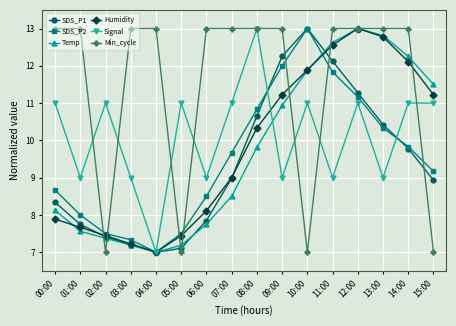

Reading right to left, extract all data points from this chart.

SDS_P1: 15:00=8.9	14:00=9.8	13:00=10.4	12:00=11.3	11:00=12.1	10:00=13.0	09:00=12.3	08:00=10.7	07:00=9.0	06:00=7.8	05:00=7.1	04:00=7.0	03:00=7.2	02:00=7.4	01:00=7.7	00:00=8.3
SDS_P2: 15:00=9.2	14:00=9.8	13:00=10.3	12:00=11.2	11:00=11.8	10:00=13.0	09:00=12.0	08:00=10.8	07:00=9.7	06:00=8.5	05:00=7.5	04:00=7.0	03:00=7.3	02:00=7.5	01:00=8.0	00:00=8.7
Temp: 15:00=11.5	14:00=12.3	13:00=12.8	12:00=13.0	11:00=12.6	10:00=11.9	09:00=10.9	08:00=9.8	07:00=8.5	06:00=7.8	05:00=7.2	04:00=7.0	03:00=7.2	02:00=7.4	01:00=7.6	00:00=8.1
Humidity: 15:00=11.2	14:00=12.1	13:00=12.8	12:00=13.0	11:00=12.6	10:00=11.9	09:00=11.2	08:00=10.3	07:00=9.0	06:00=8.1	05:00=7.4	04:00=7.0	03:00=7.2	02:00=7.4	01:00=7.7	00:00=7.9
Signal: 15:00=11.0	14:00=11.0	13:00=9.0	12:00=11.0	11:00=9.0	10:00=11.0	09:00=9.0	08:00=13.0	07:00=11.0	06:00=9.0	05:00=11.0	04:00=7.0	03:00=9.0	02:00=11.0	01:00=9.0	00:00=11.0
Min_cycle: 15:00=7.0	14:00=13.0	13:00=13.0	12:00=13.0	11:00=13.0	10:00=7.0	09:00=13.0	08:00=13.0	07:00=13.0	06:00=13.0	05:00=7.0	04:00=13.0	03:00=13.0	02:00=7.0	01:00=13.0	00:00=13.0